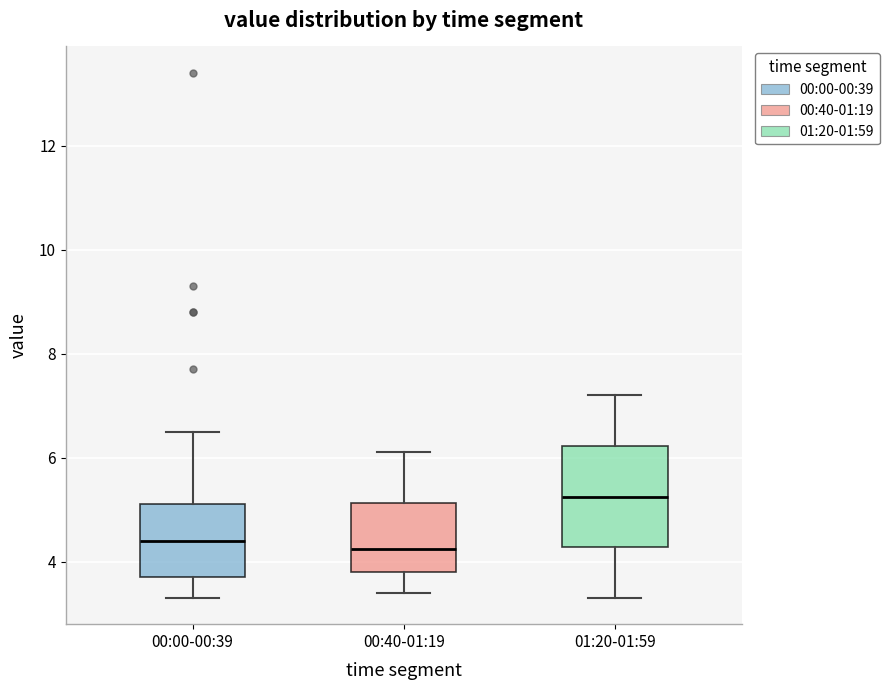

Which box has the highest median line?

01:20-01:59